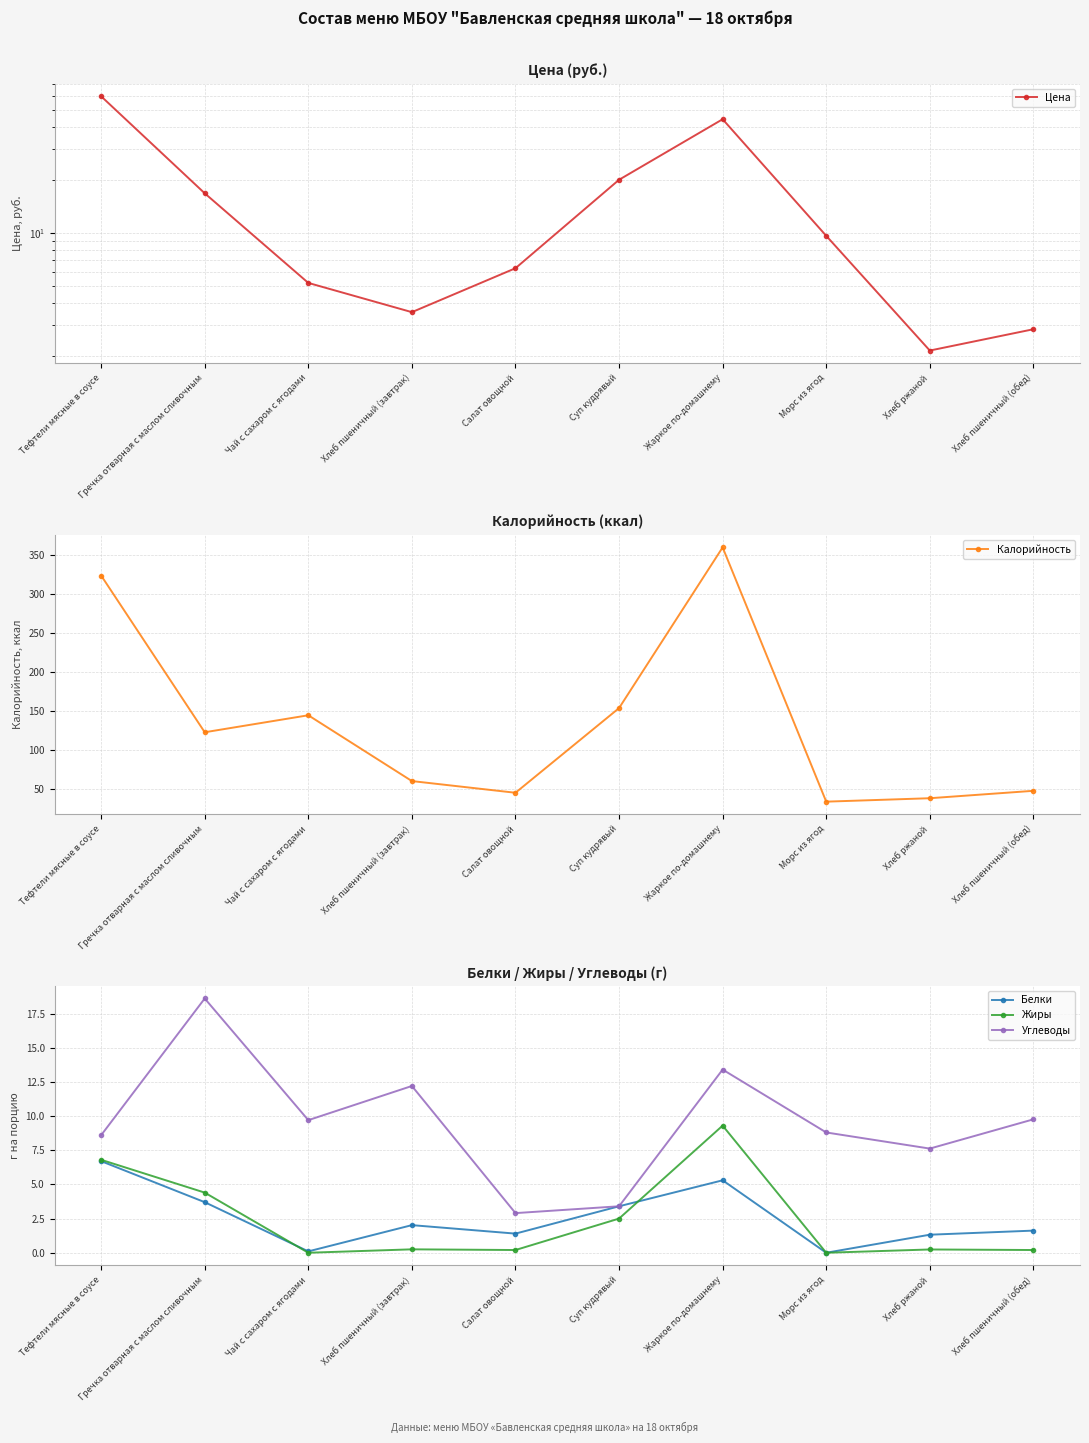

What is the sum of all Углеводы values?

95.0